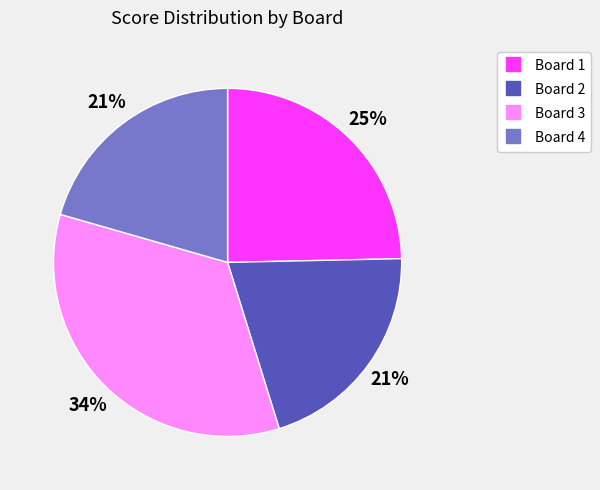

To the nearest percent, what percentage of the pie is Board 1?

25%